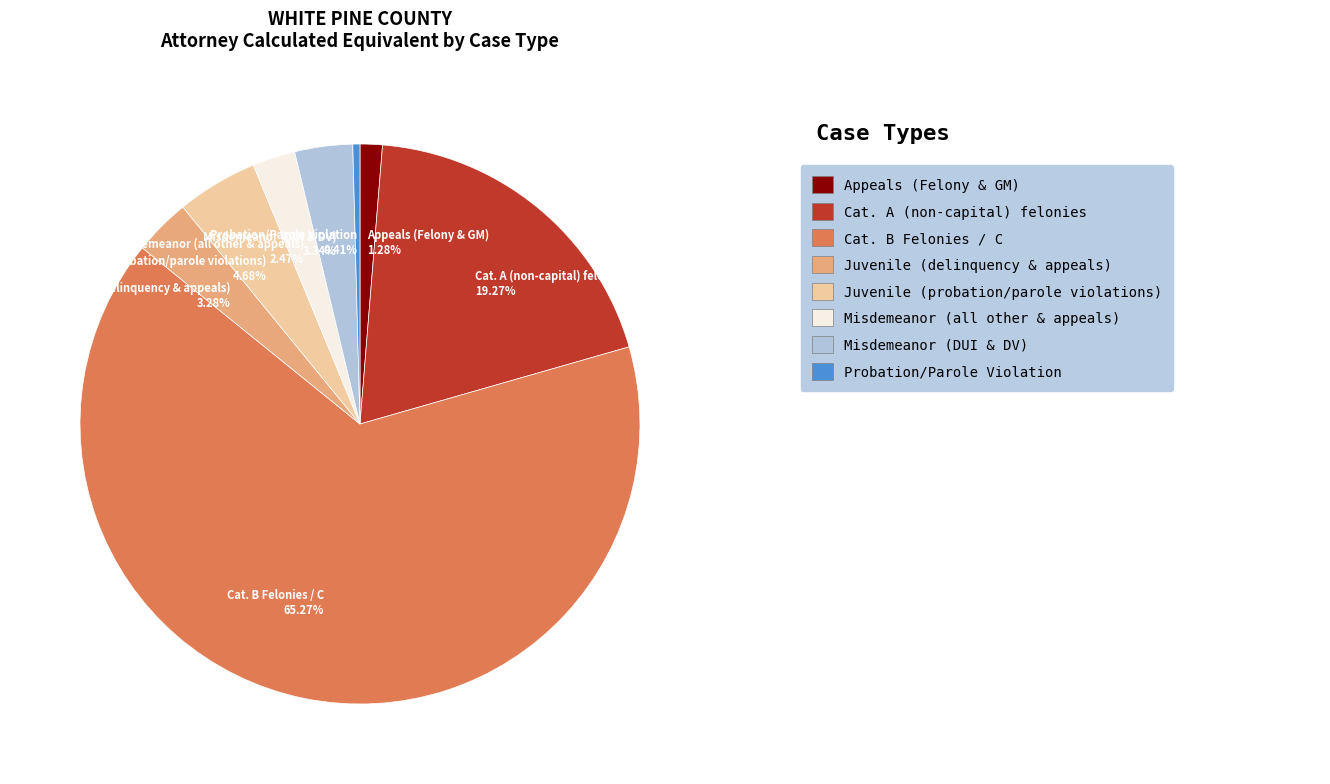

Is there a majority slice in this chart?

Yes